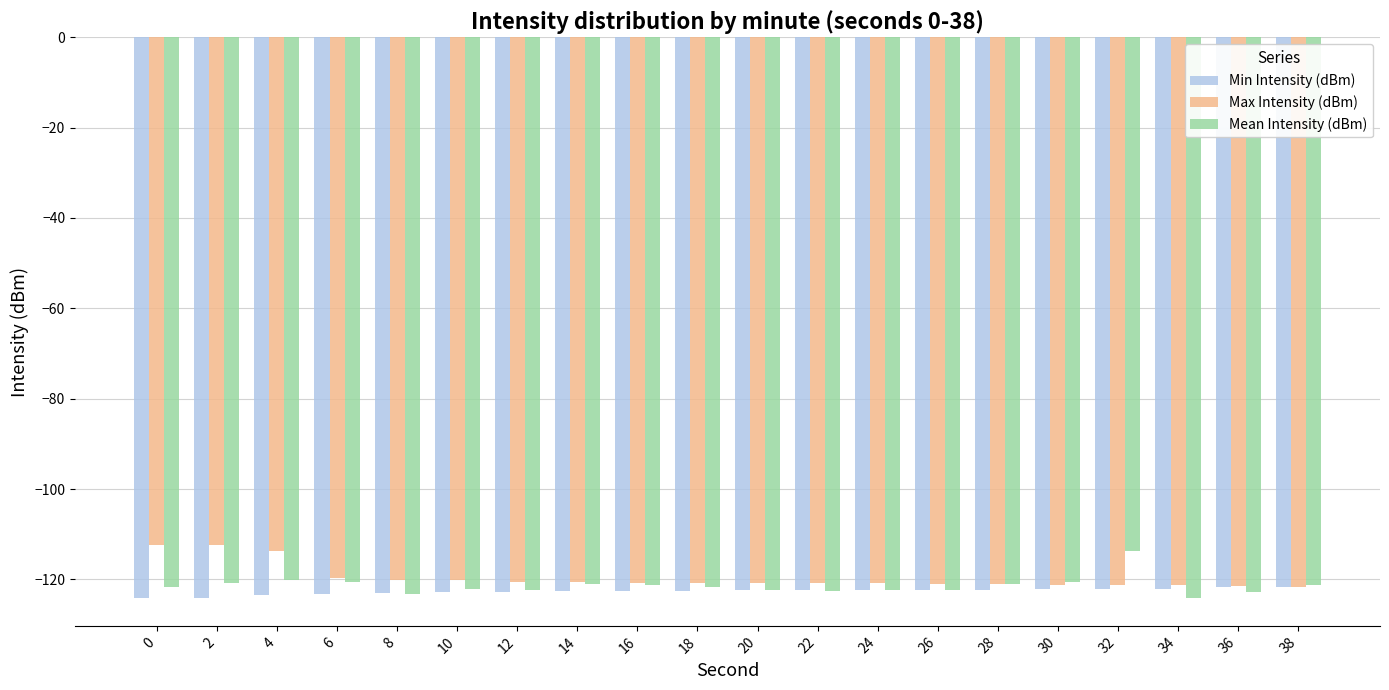

What is the difference between the maximum and minimum values in the Max Intensity (dBm) series?

9.2